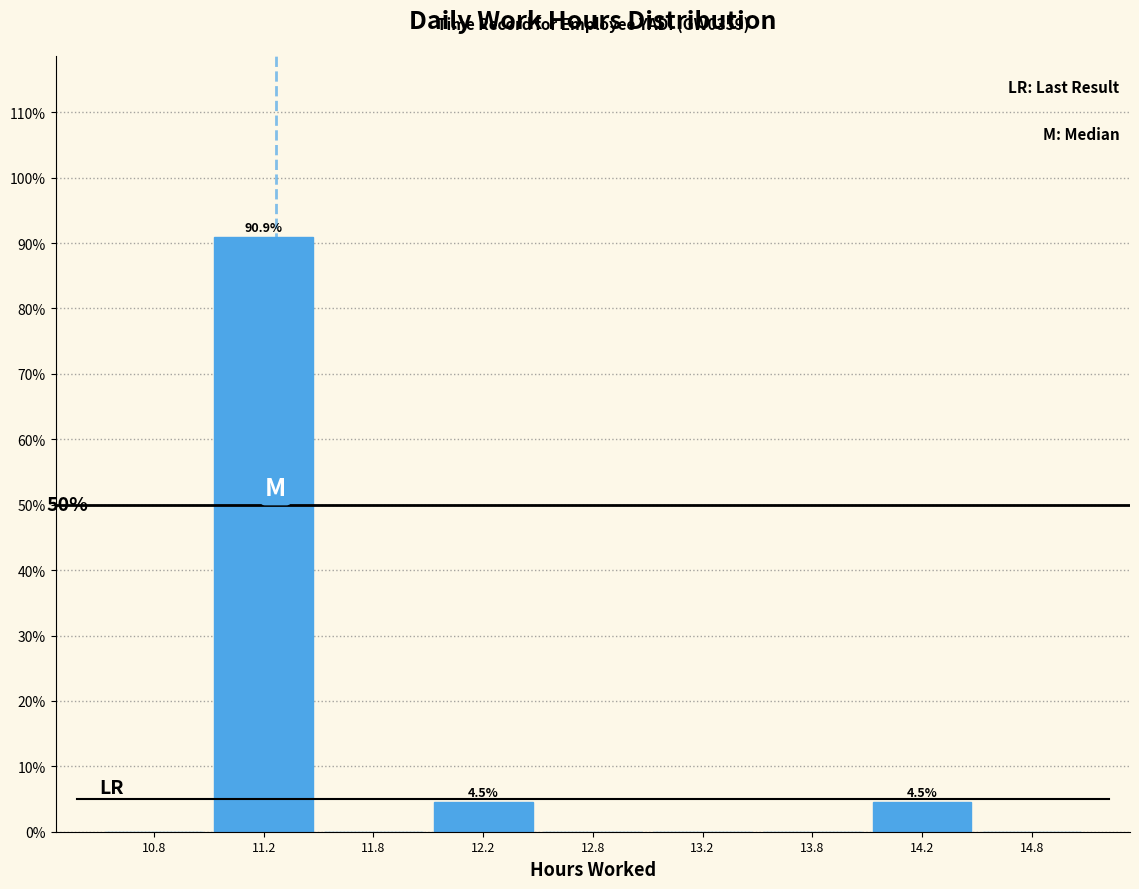

Reading left to right, extract all data points from this chart.

10.8=0.0	11.2=90.9	11.8=0.0	12.2=4.5	12.8=0.0	13.2=0.0	13.8=0.0	14.2=4.5	14.8=0.0